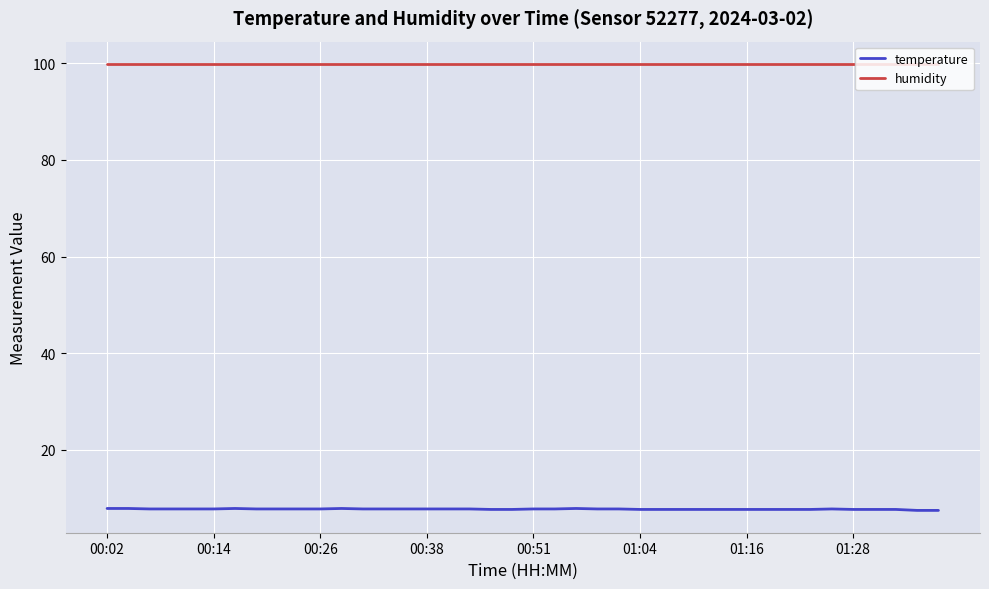

True or false: humidity and temperature cross at least once.

False